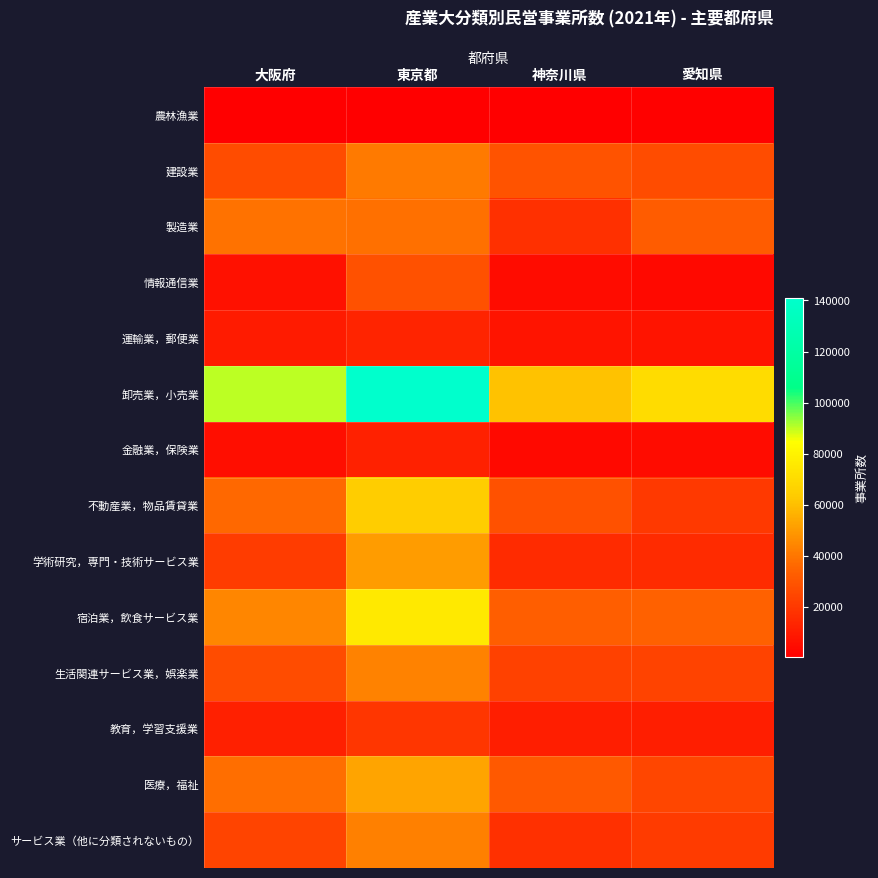

Which series has the largest total across all categories?

卸売業，小売業